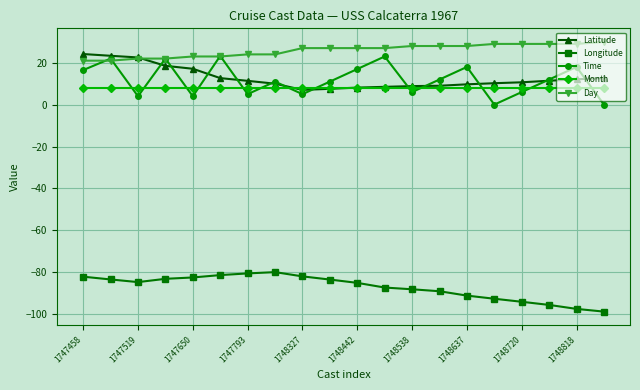

What is the highest value of the Month series?

8.0